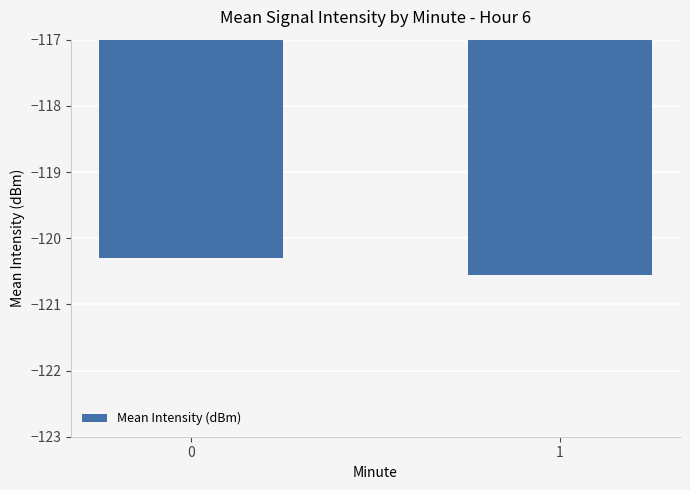

What is the sum of the values at 1 and 0?

-240.9